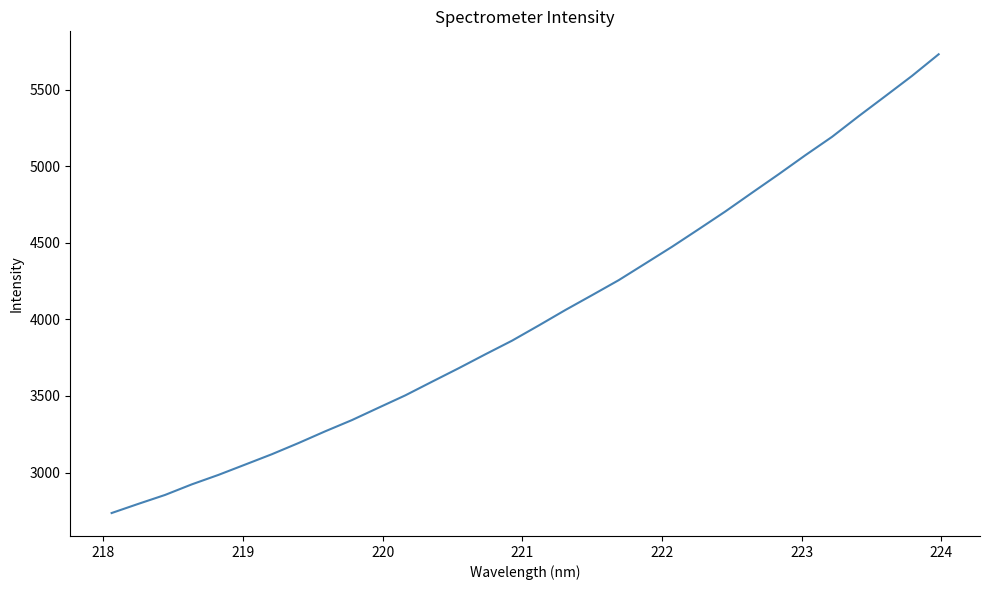

What is the greatest value displayed?

5730.4